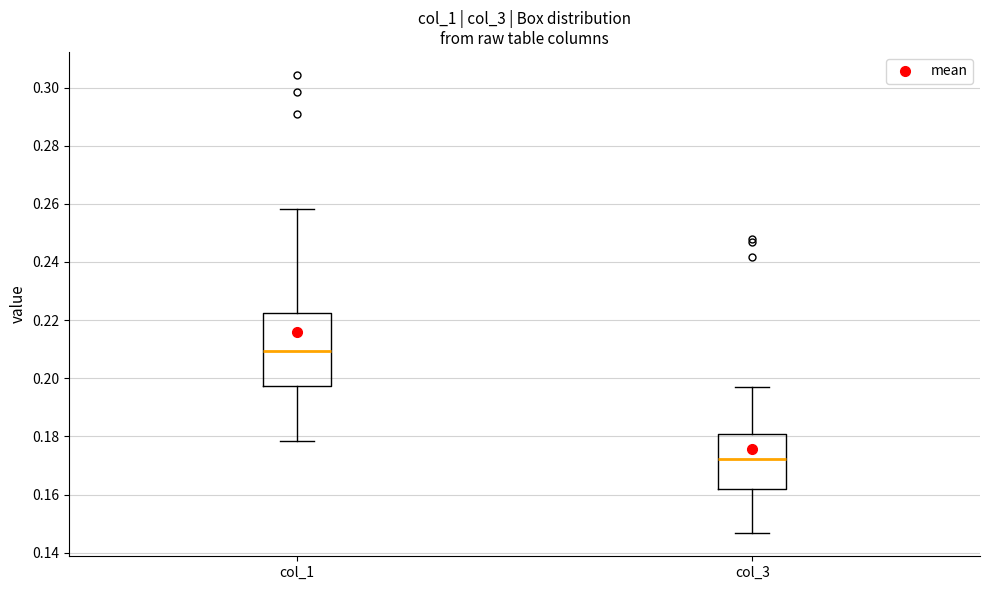

Where is the upper edge of the box for col_1 on the y-axis? The values are not printed on the chart, so give them approximately, as read against the axis.

0.222